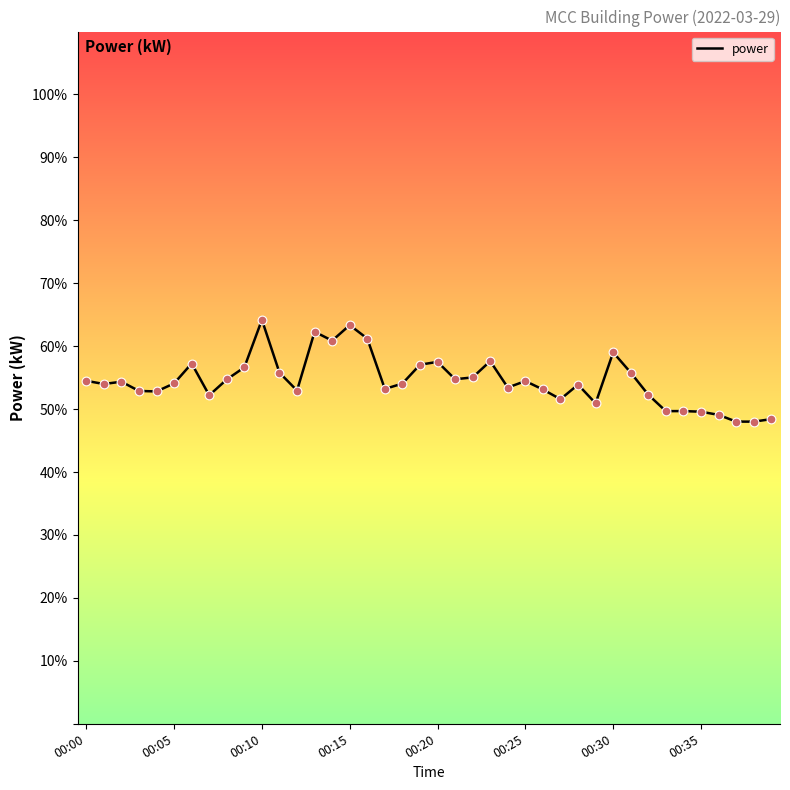

What is the difference between the maximum and minimum values?

16.2